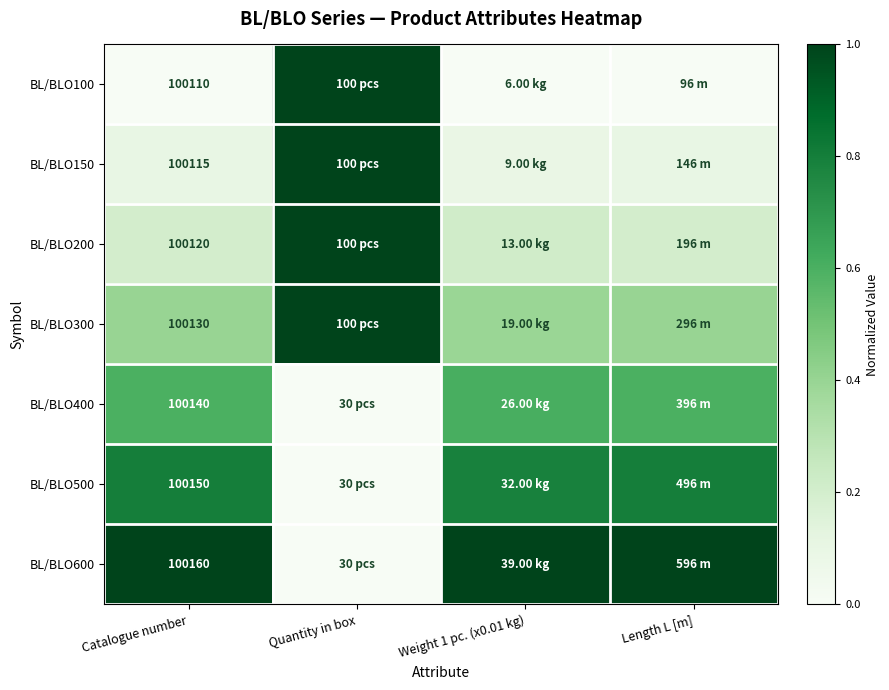

Is the value of BL/BLO500 at Quantity in box greater than the value of BL/BLO100 at Quantity in box?

No